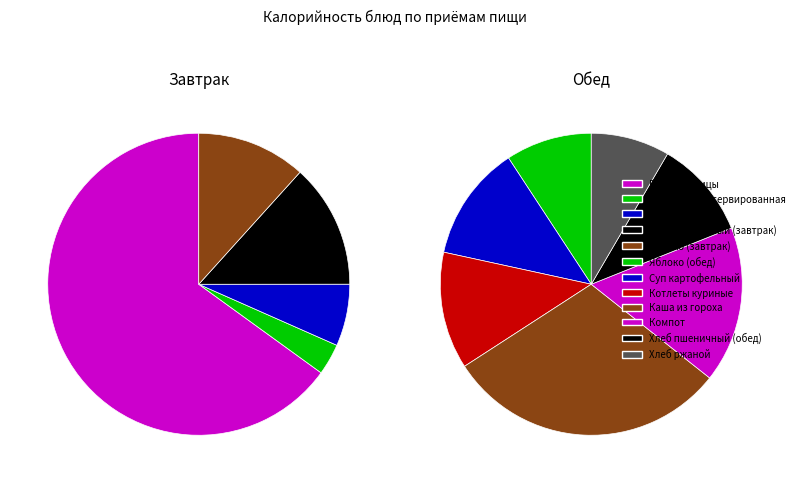

Which slice represents more than half of the pie?

Плов из птицы